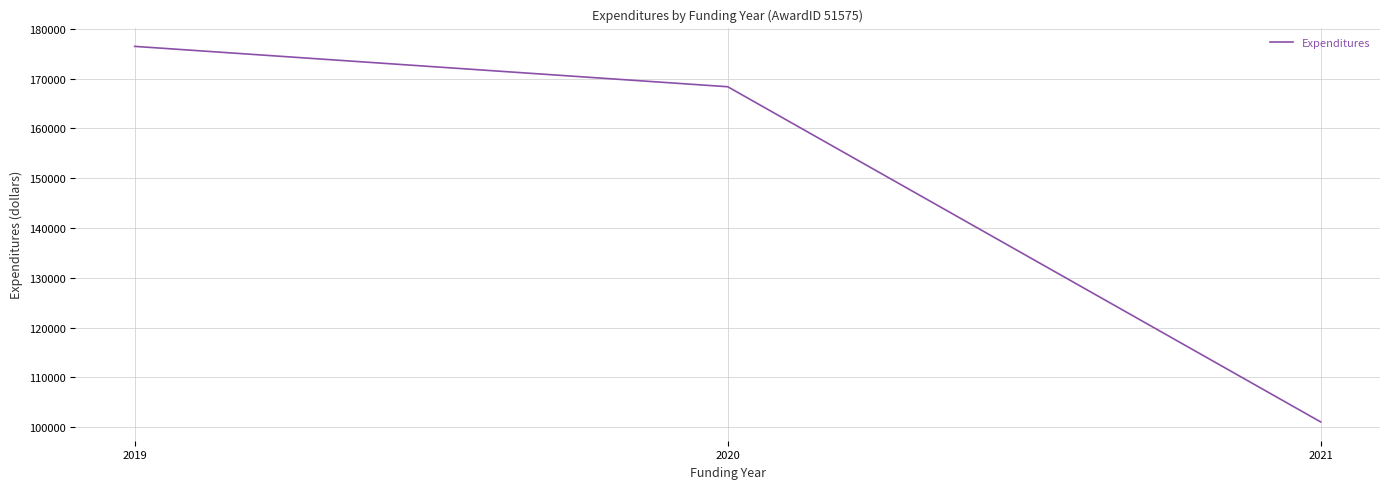

What is the difference between the values at 2019 and 2020?

8112